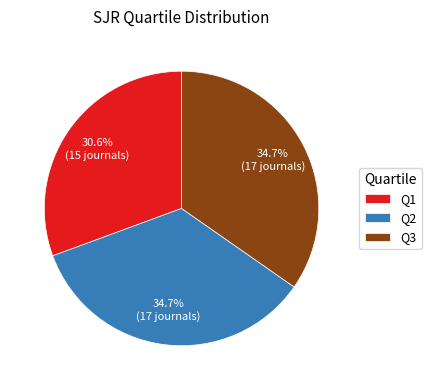

What is the smallest slice in the pie chart?

Q1